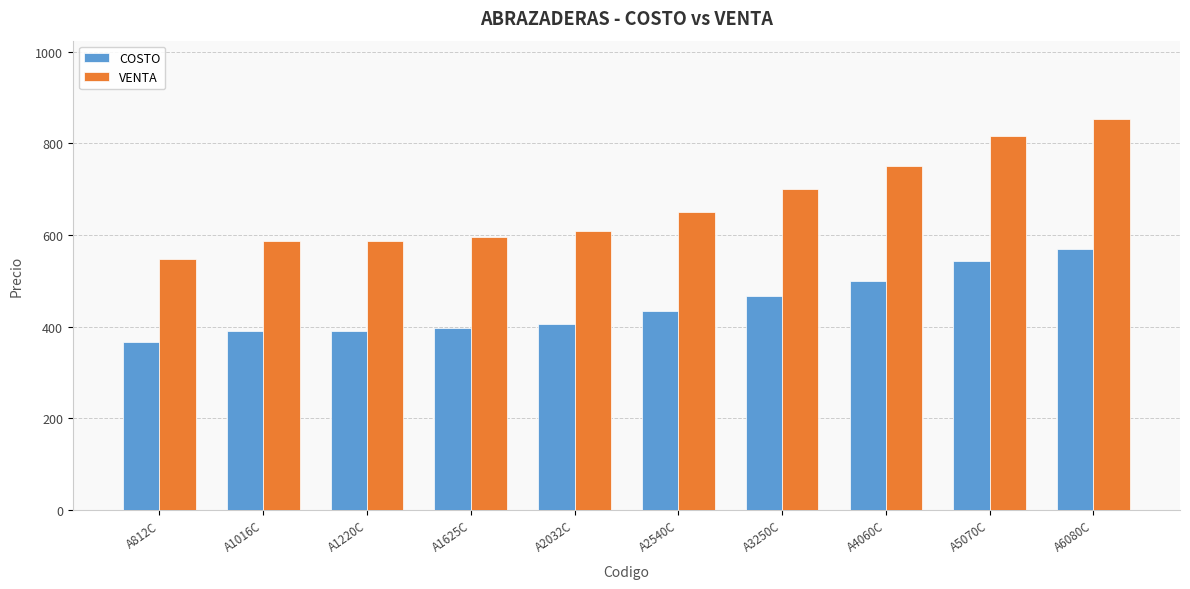

What is the lowest value of the VENTA series?

548.7